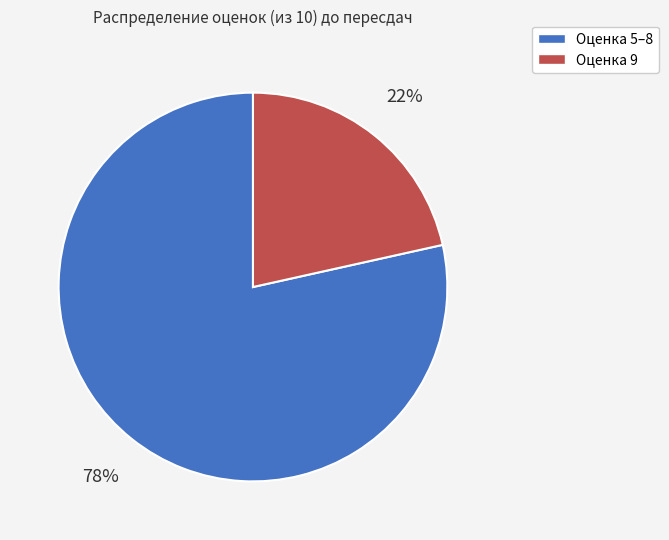

Does Оценка 9 account for over 50% of the chart?

No